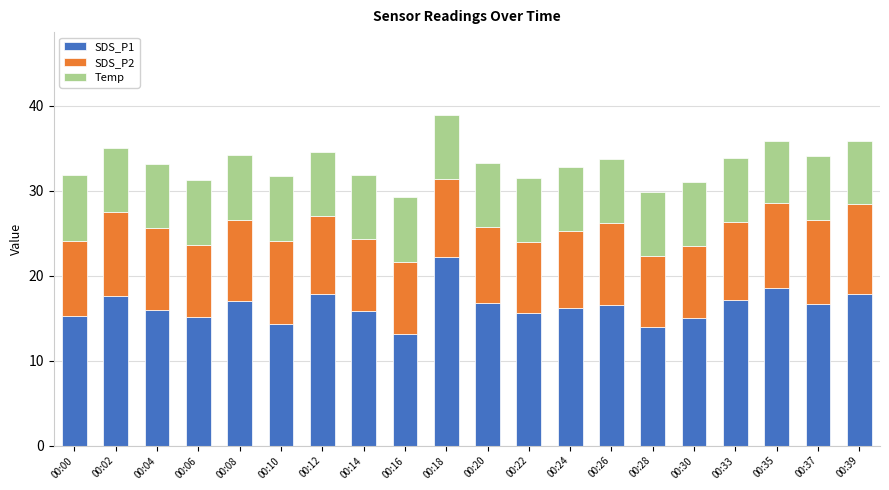

Are the bars grouped side by side (vs. stacked)?

No